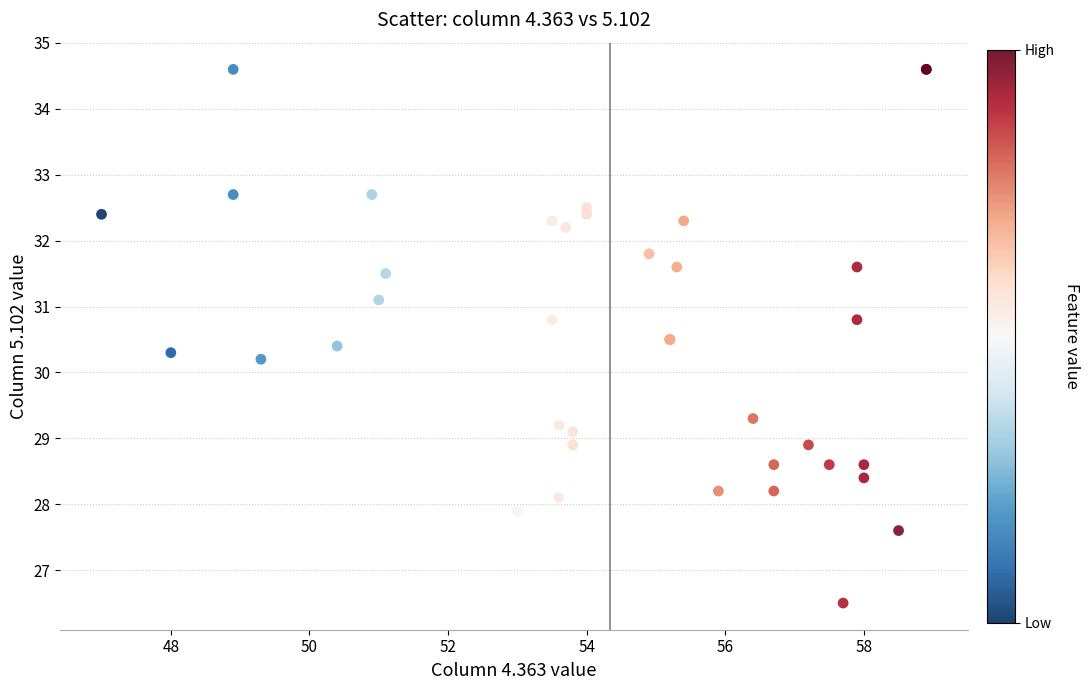

What Y value in the scatter plot is closest to 30?

30.2